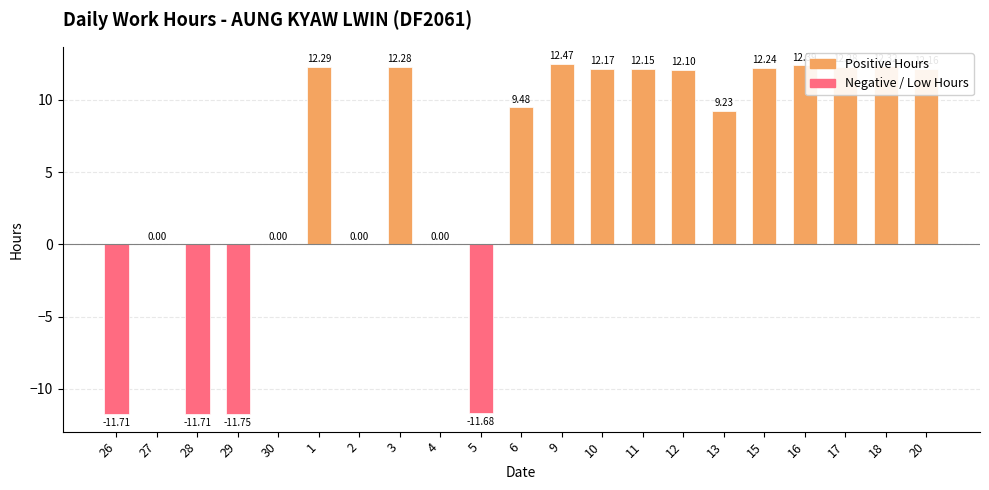

What is the maximum value shown in the chart?

12.5